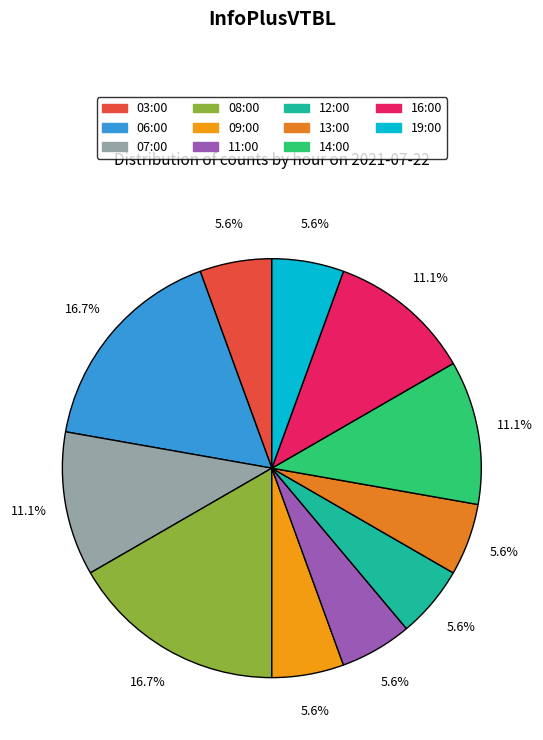

What is the smallest slice in the pie chart?

03:00